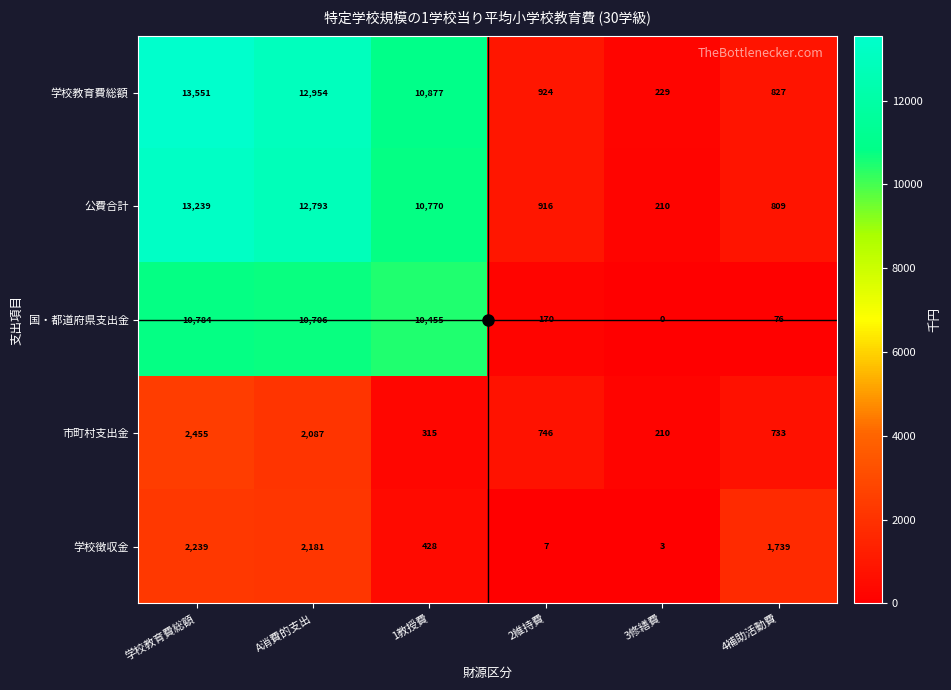

What is the average value of the 市町村支出金 series?

1091